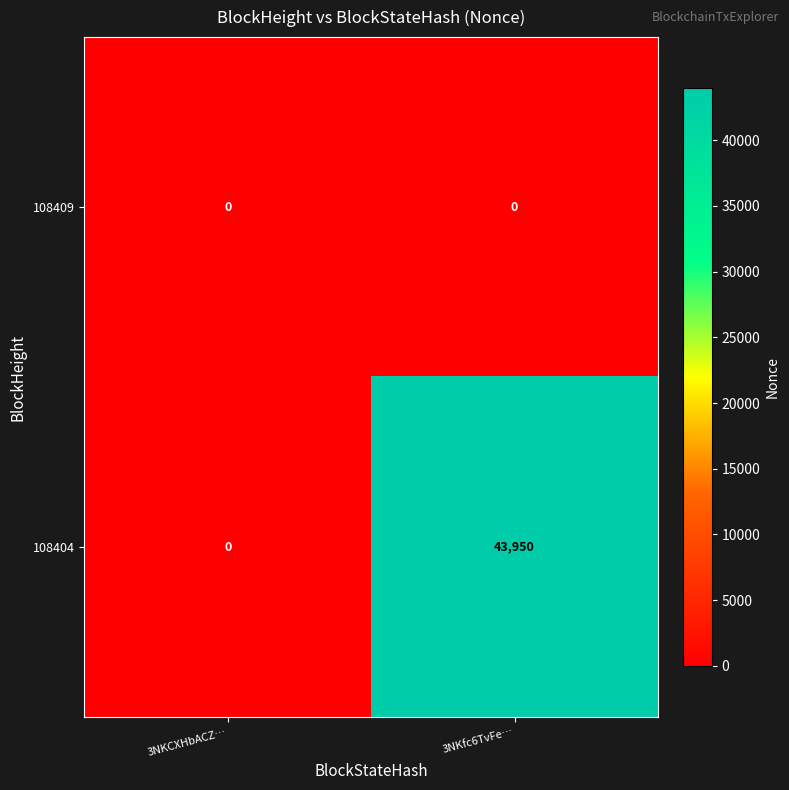

What is the spread (max minus min) of values at 3NKfc6TvFe…?

43950